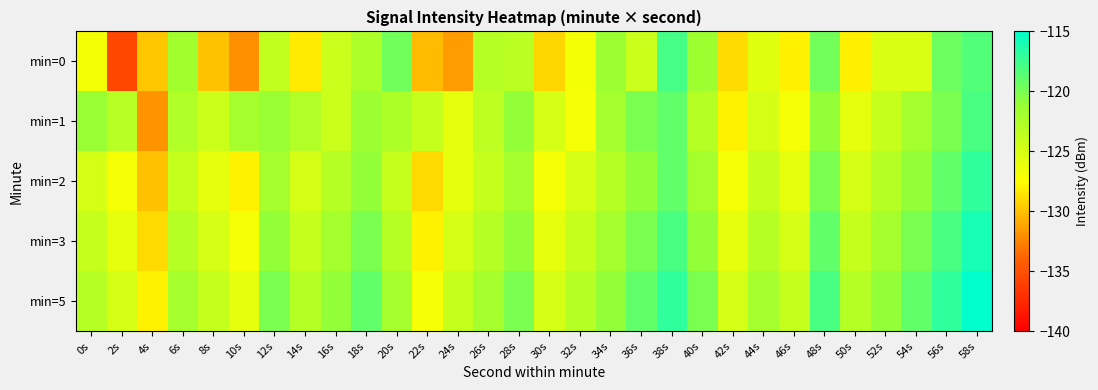

How many distinct data groups are displayed?

5